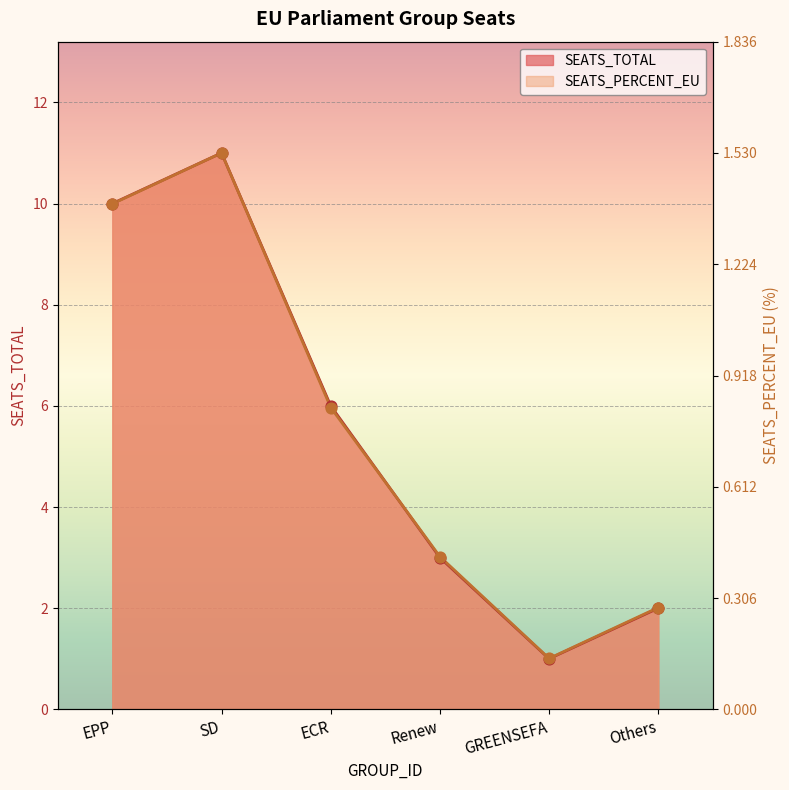

Which series contains the lowest Y value?

SEATS_TOTAL